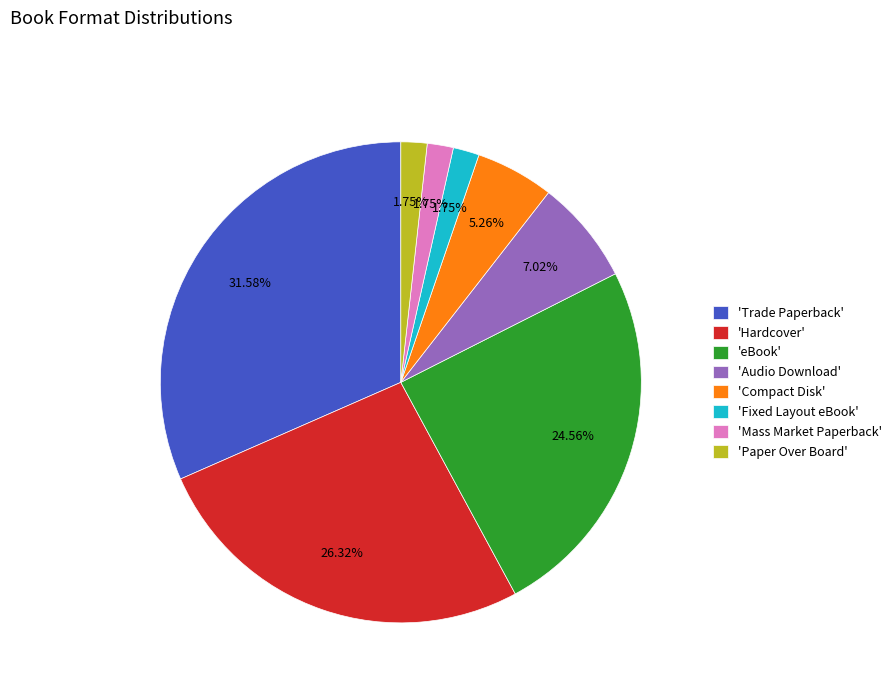

To the nearest percent, what is the difference between the largest and smallest slice percentages?

30%